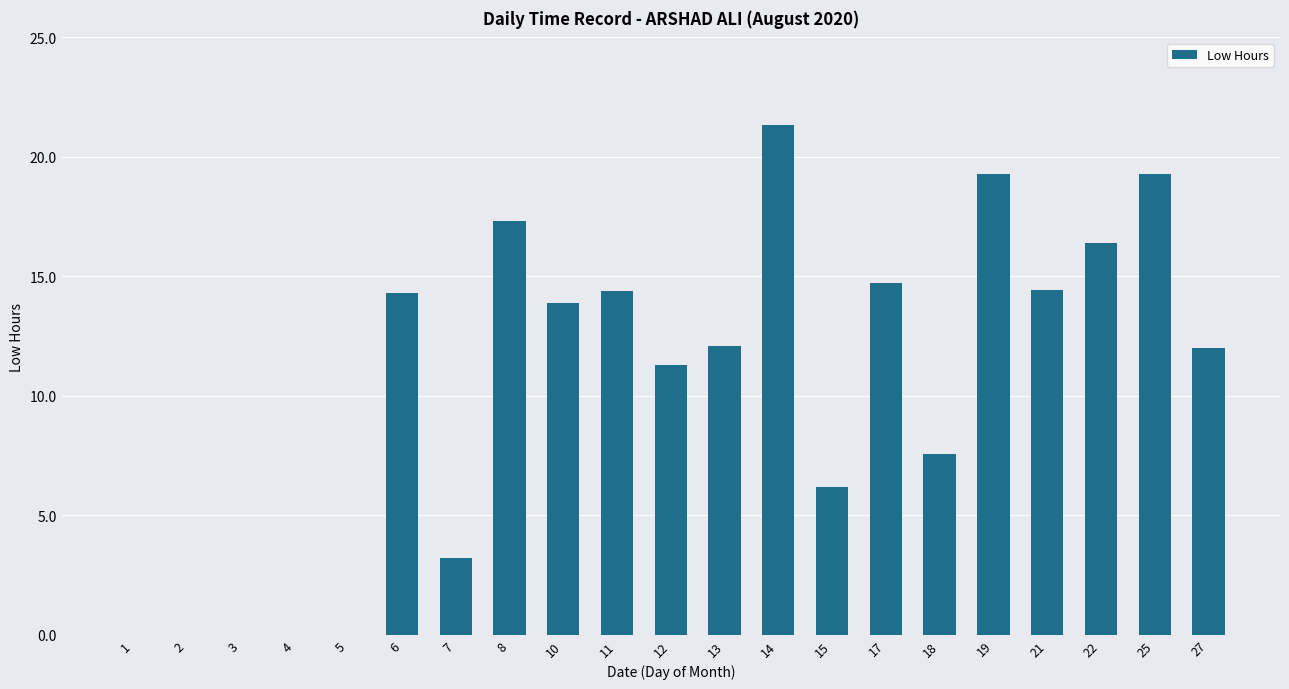

What is the sum of the values at 1 and 10?

13.9